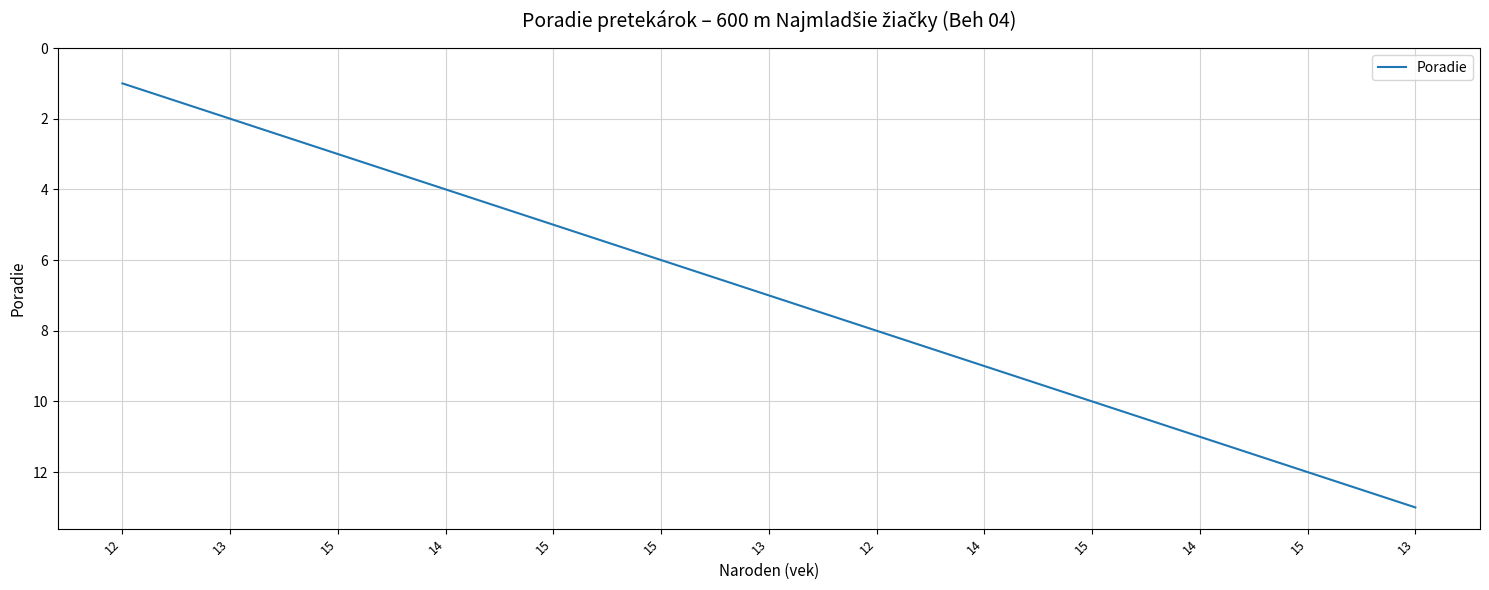

What is the difference between the second highest and minimum values?

11